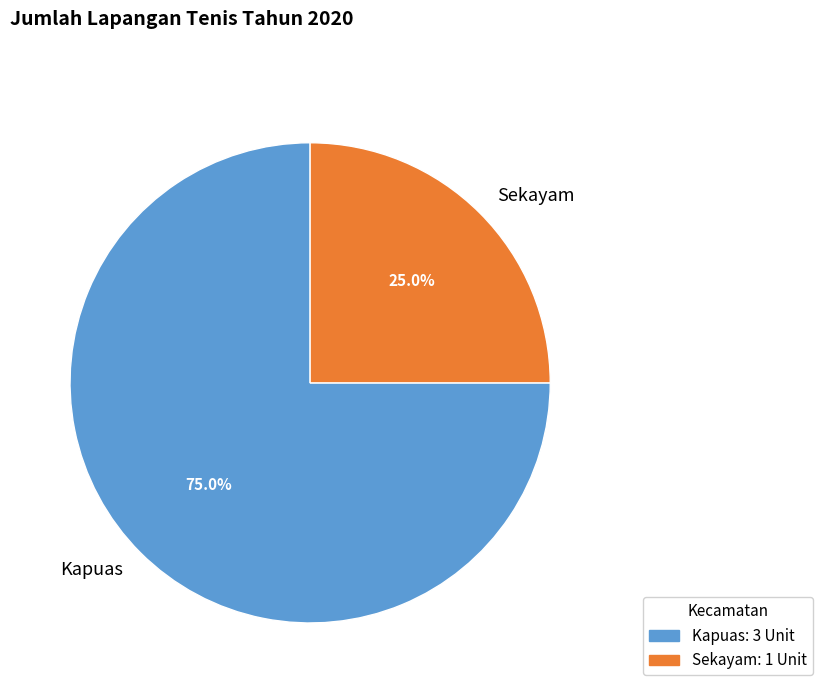

What percentage do Sekayam and Kapuas together represent?

100.0%